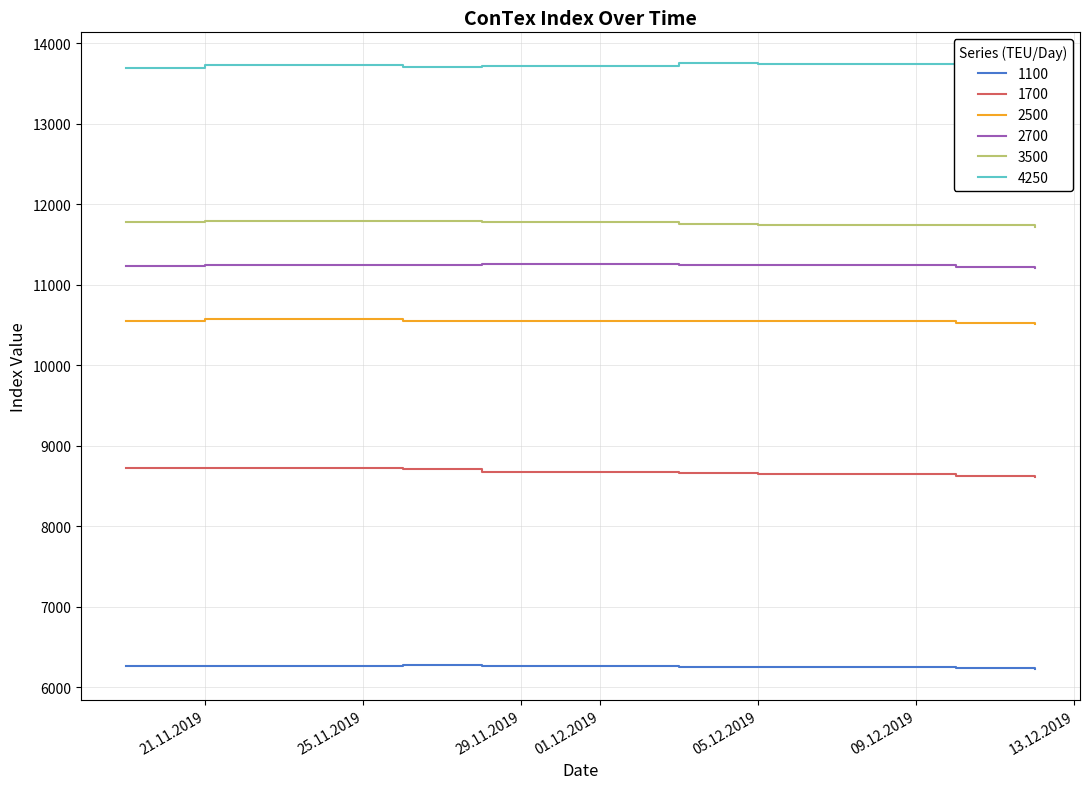

What is the total value across all series at 05.12.2019?

62185